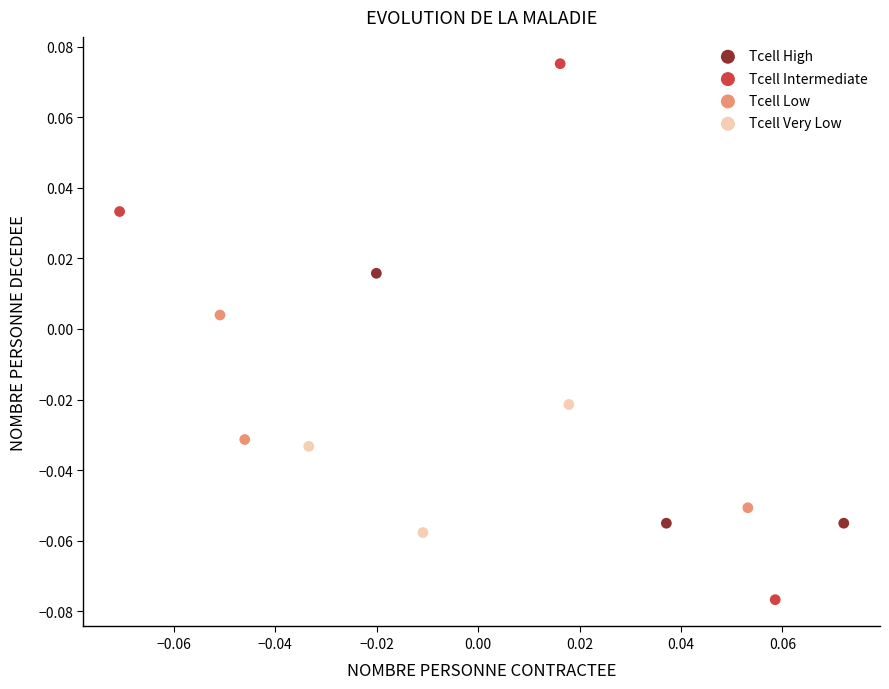

Which series contains the highest Y value?

Tcell Intermediate